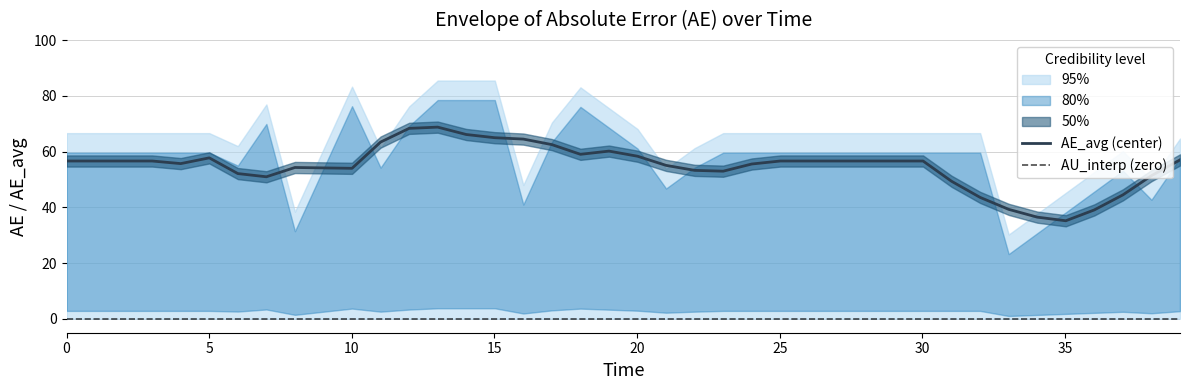

What is the difference between the second highest and second lowest values in the AE_avg series?

31.9